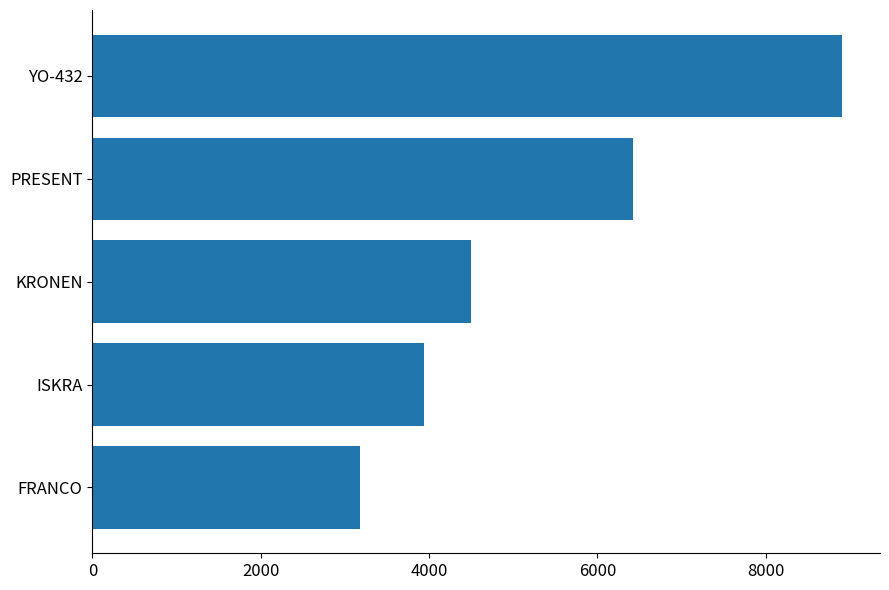

How many data points does each series have?

5